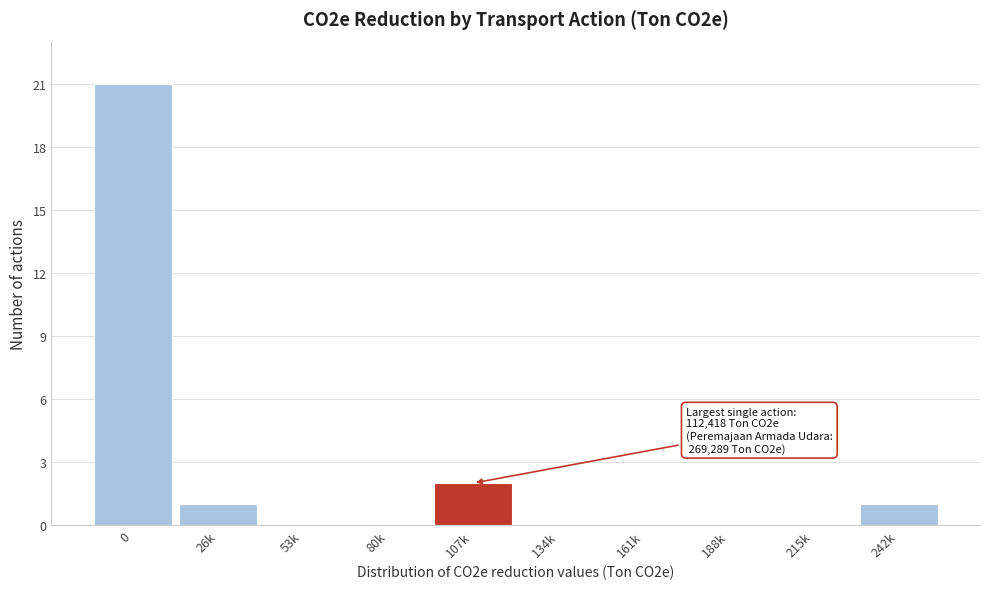

Reading right to left, what are all the values shown in this chart?

242k=1	215k=0	188k=0	161k=0	134k=0	107k=2	80k=0	53k=0	26k=1	0=21